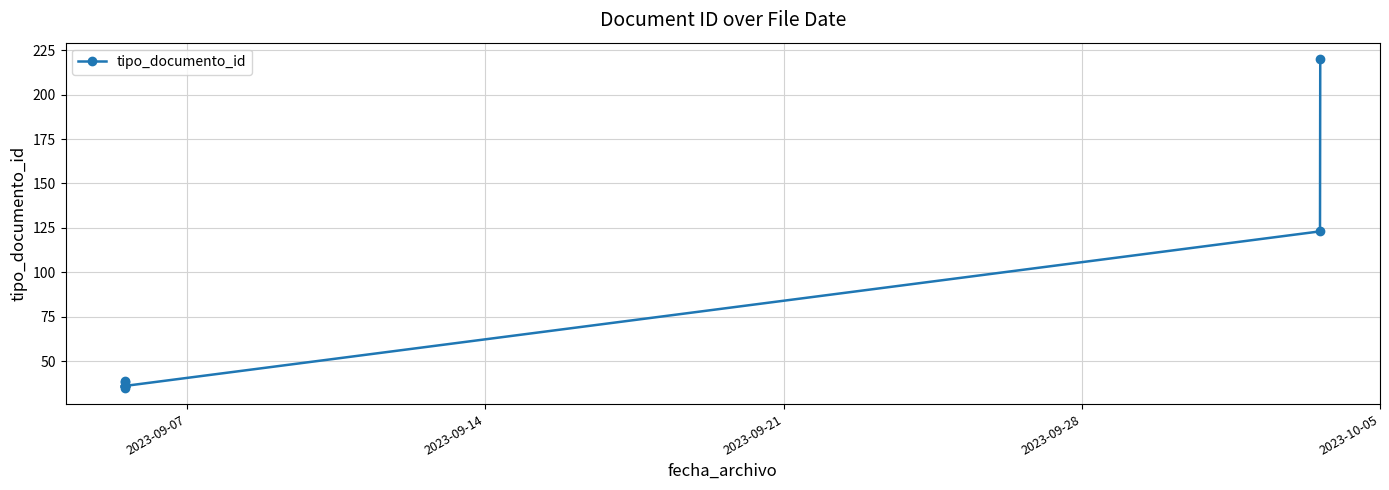

How many values are below 36?

1